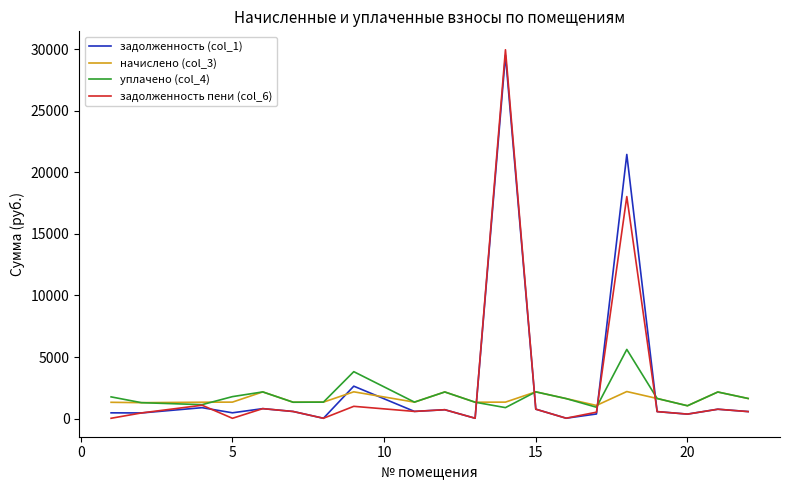

Which series ends up on top after the final intersection of начислено (col_3) and задолженность (col_1)?

начислено (col_3)